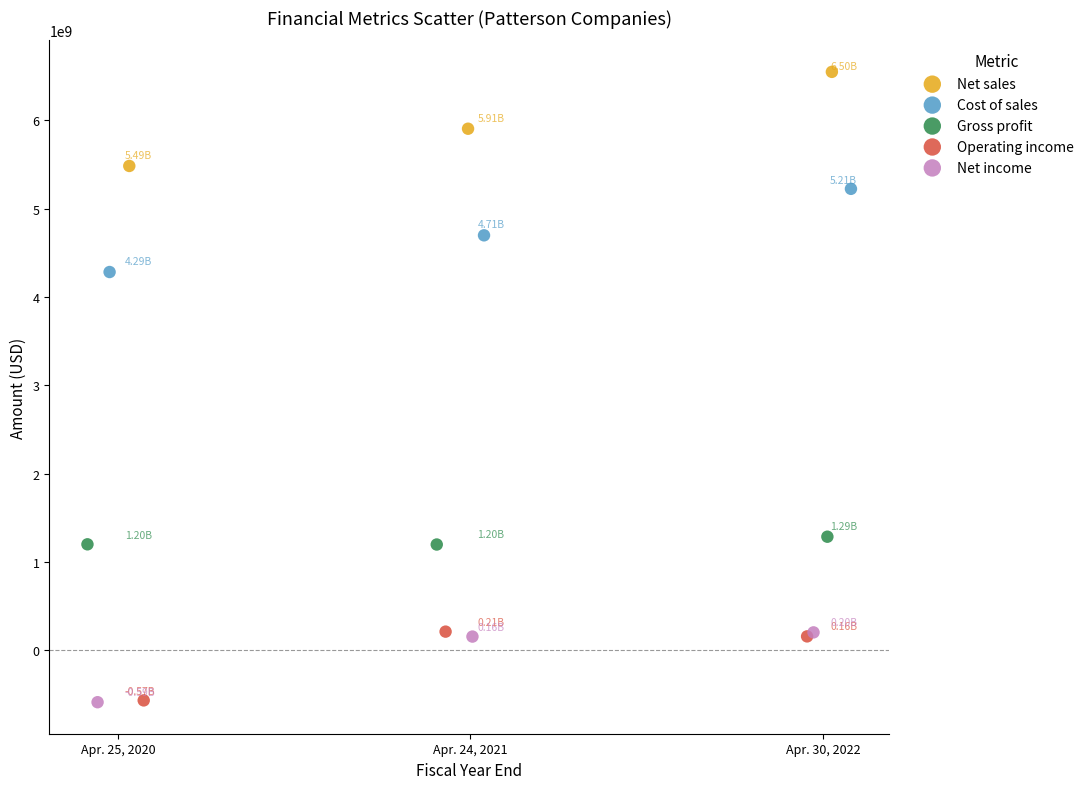

Which series contains the highest Y value?

Net sales